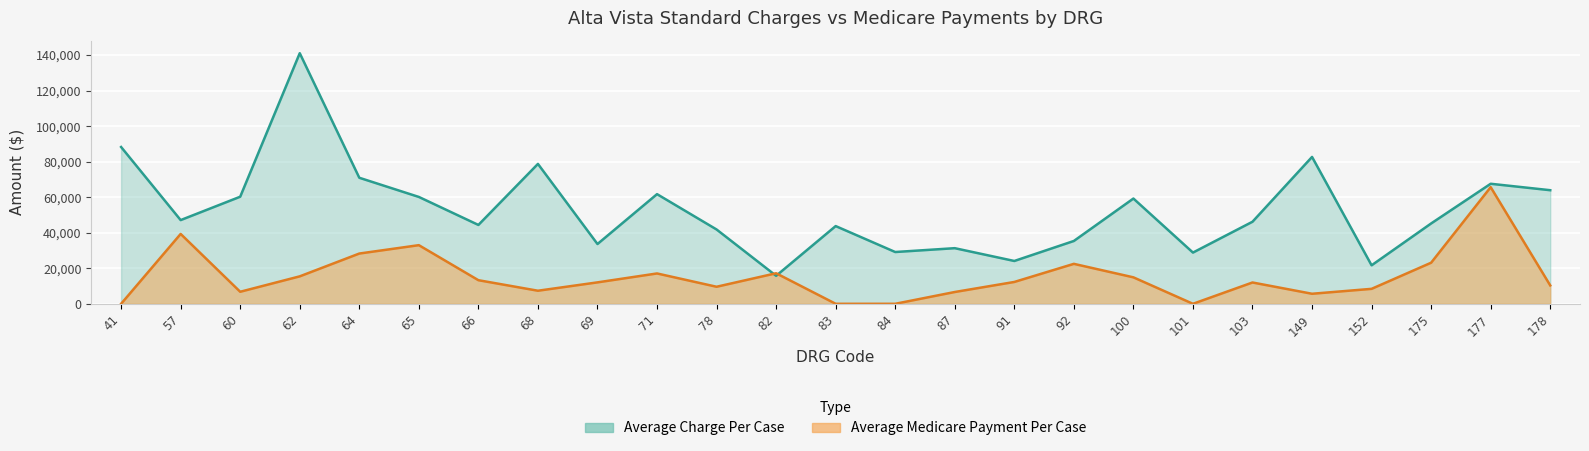

Does the chart display data point markers on the line(s)?

No